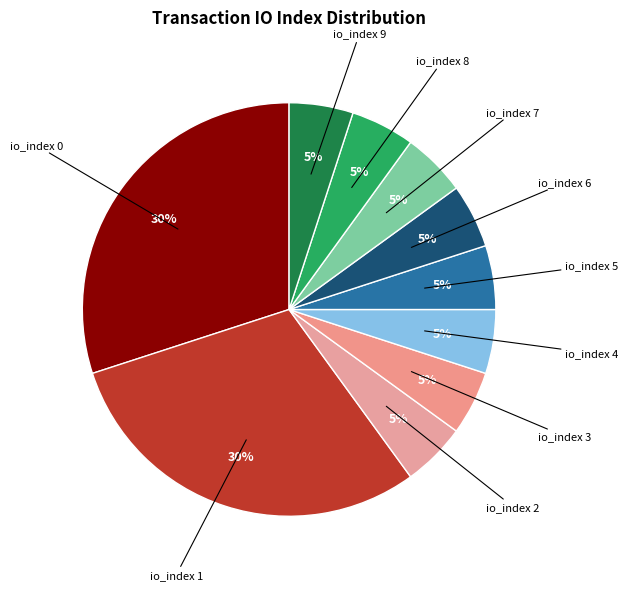

To the nearest percent, what is the difference between the largest and smallest slice percentages?

25%